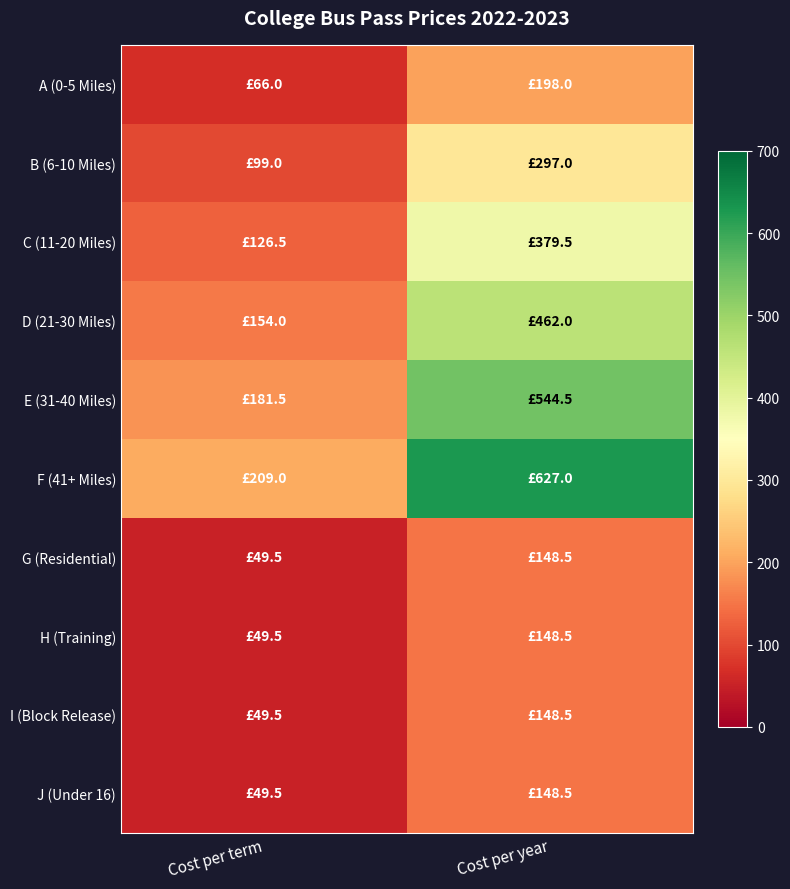

List the series in order of their peak value, lowest first.

G (Residential), H (Training), I (Block Release), J (Under 16), A (0-5 Miles), B (6-10 Miles), C (11-20 Miles), D (21-30 Miles), E (31-40 Miles), F (41+ Miles)